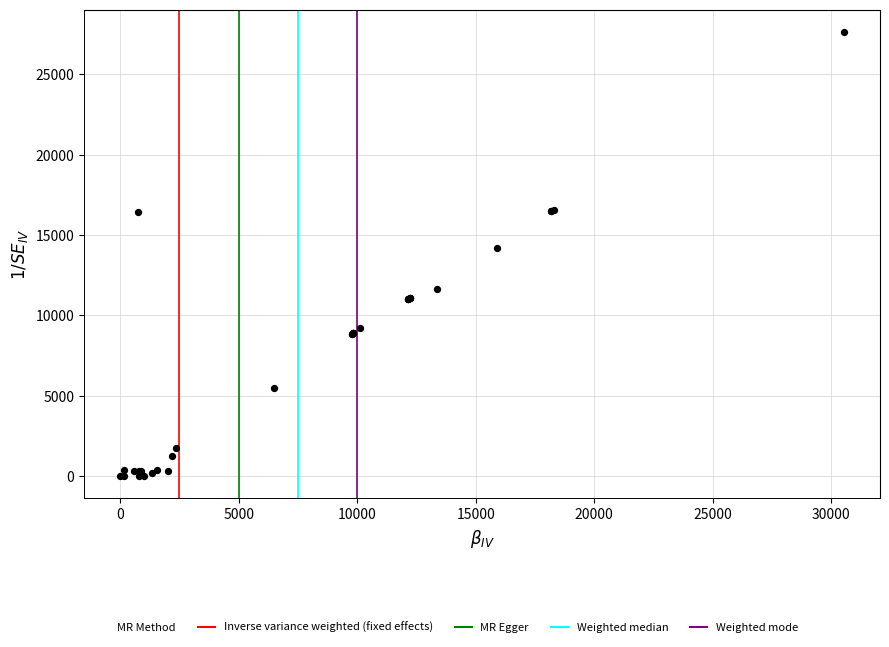

What Y value in the scatter plot is closest to 13821?

14166.8